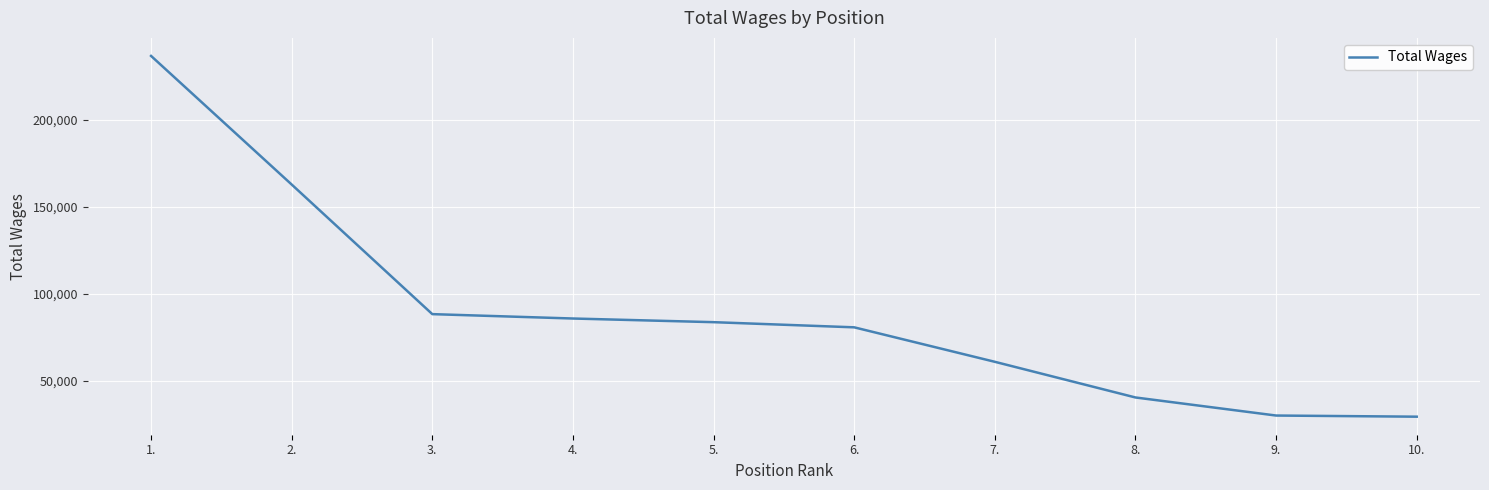

What is the minimum value shown in the chart?

29199